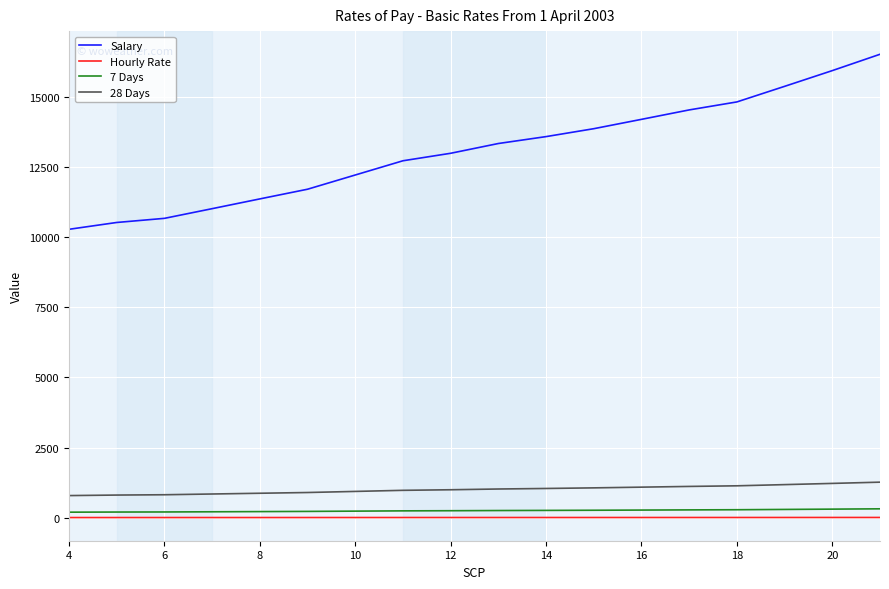

What is the minimum value for Salary?

10278.0